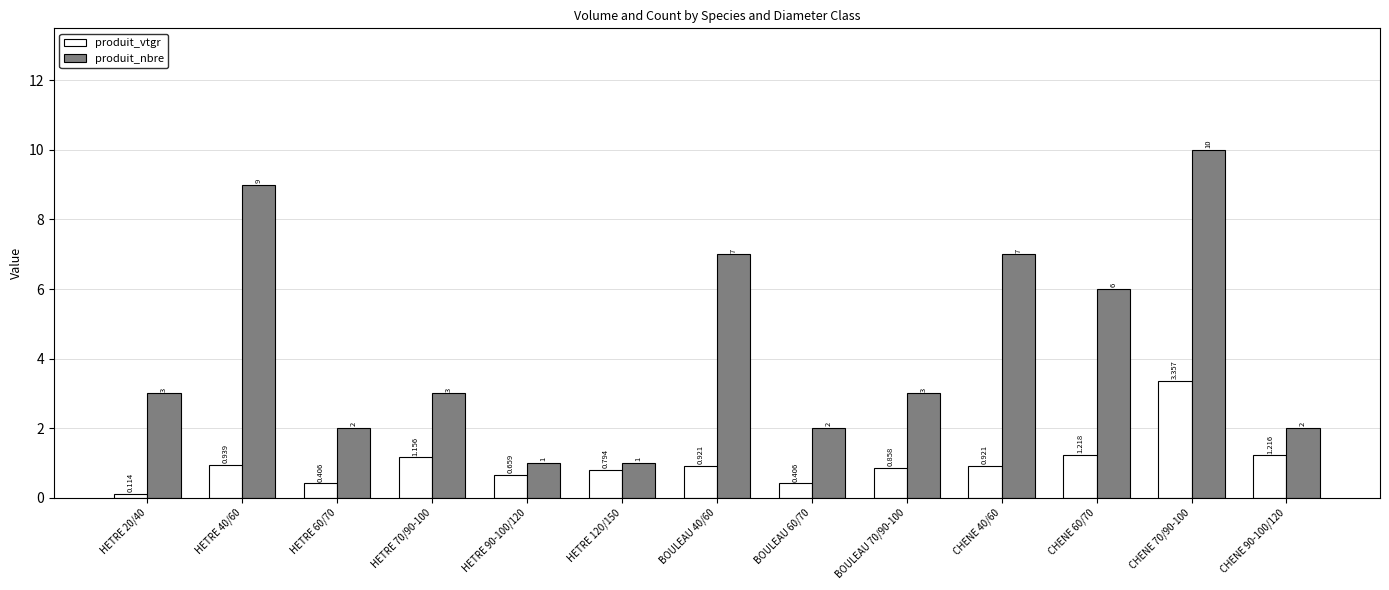

Which series has the largest range (max minus min)?

produit_nbre